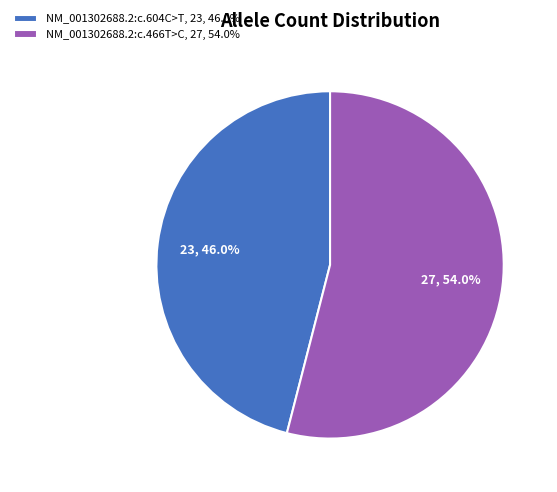

Which slice is the smallest?

NM_001302688.2:c.604C>T